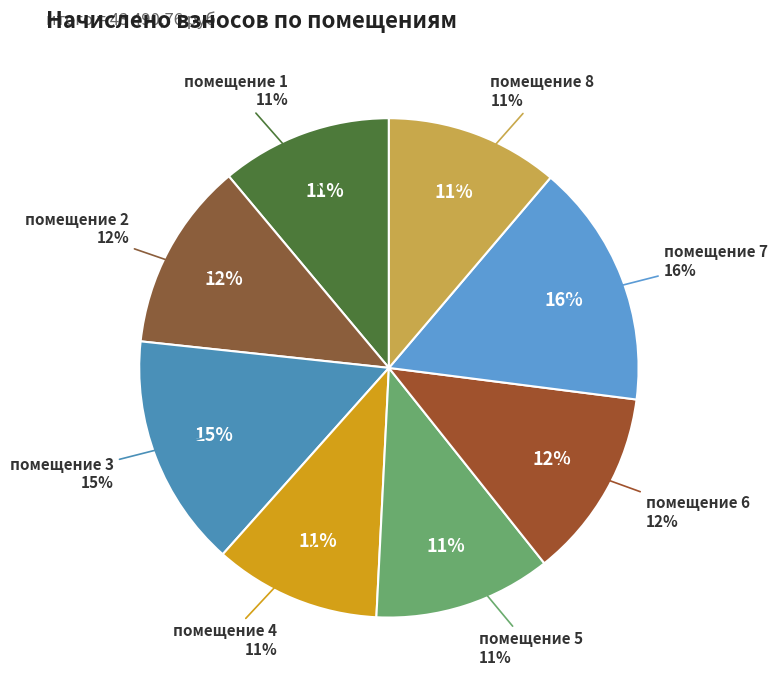

What percentage is NOT represented by 8?

88.8%